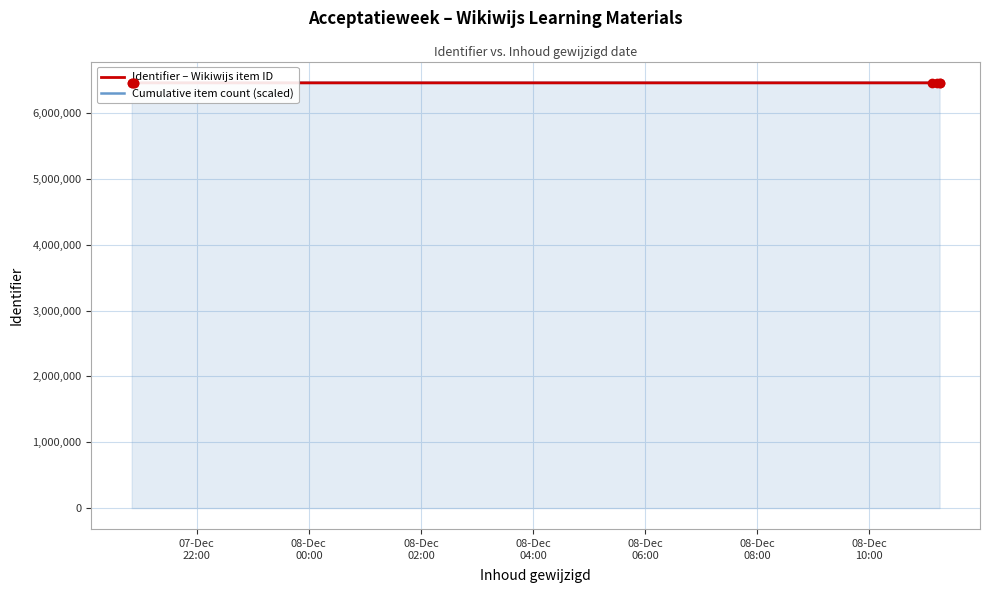

At which label does Identifier – Wikiwijs item ID first exceed 6459011?

08-Dec
00:00